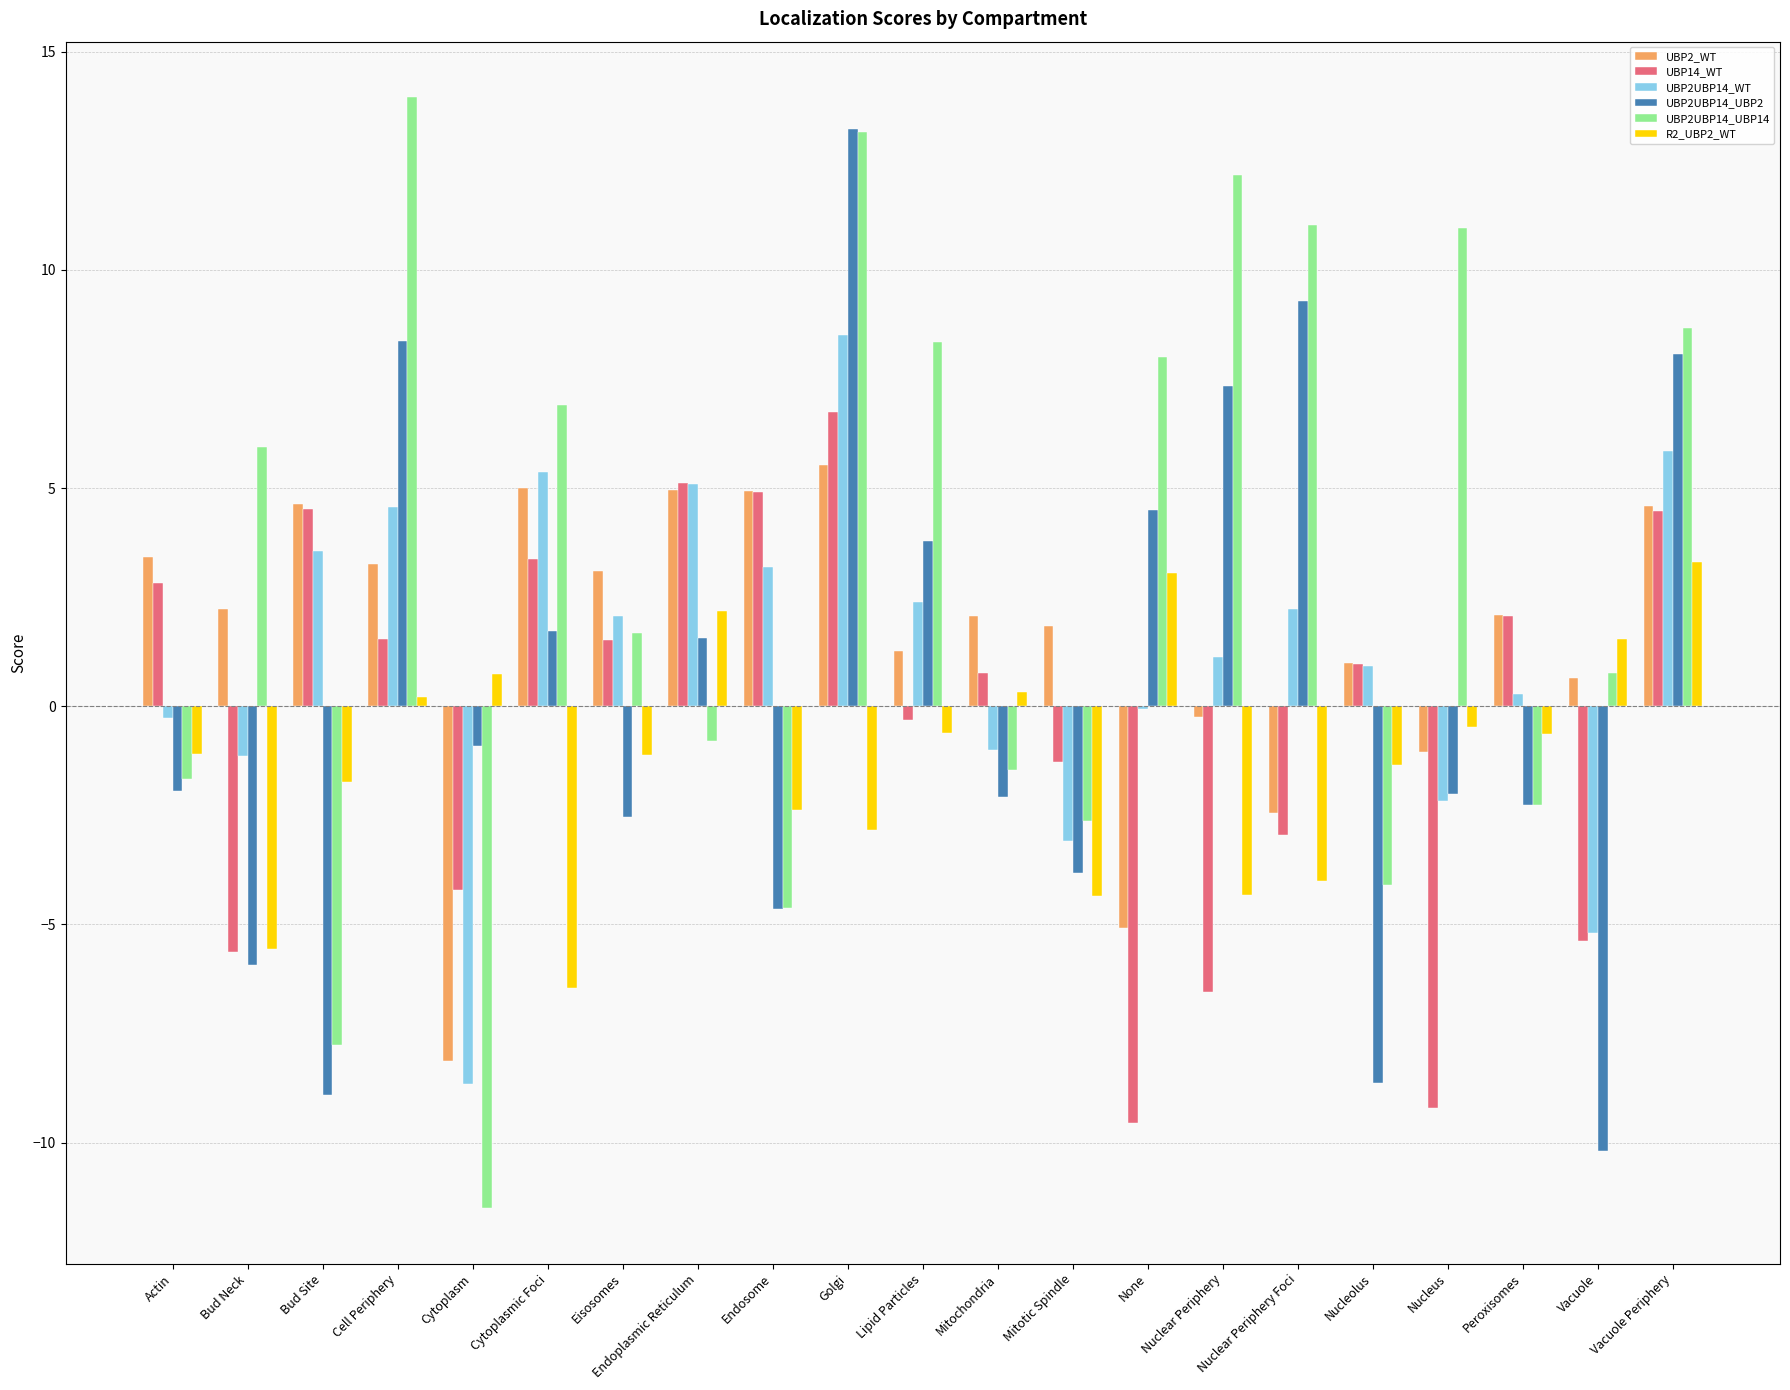

What is the greatest value displayed?

14.0